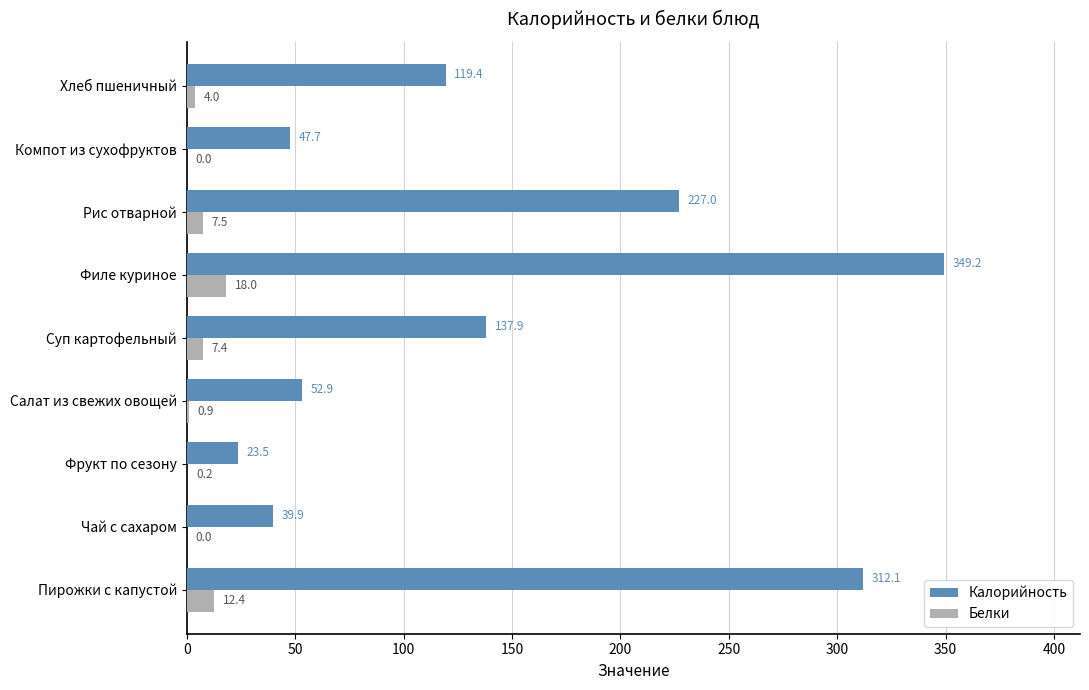

At which label does Белки reach its peak?

Филе куриное